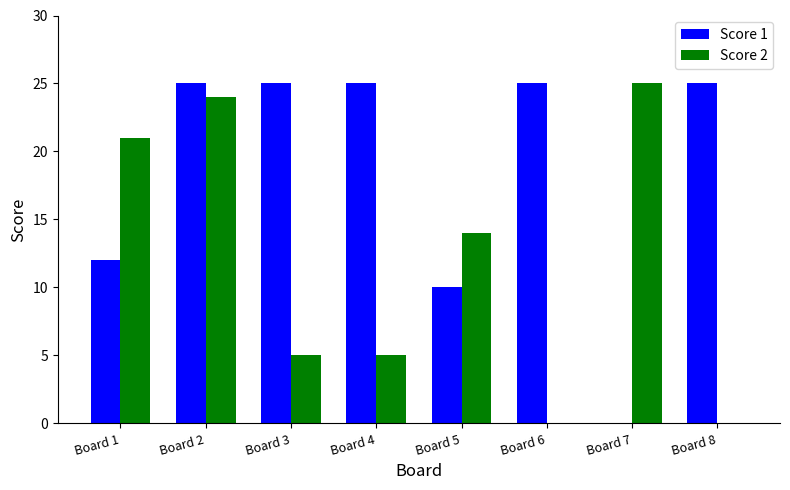

Reading right to left, list all the values displayed in this chart.

Score 1: 25	0	25	10	25	25	25	12
Score 2: 0	25	0	14	5	5	24	21